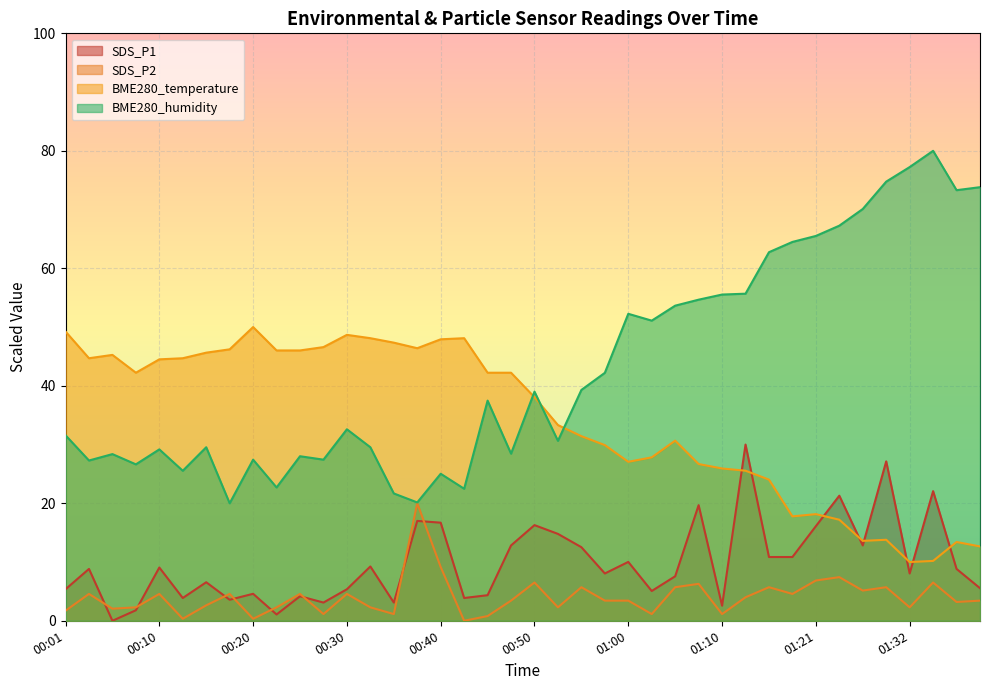

In BME280_temperature, how many points are higher than both neighbors (excluding endpoints)?

8